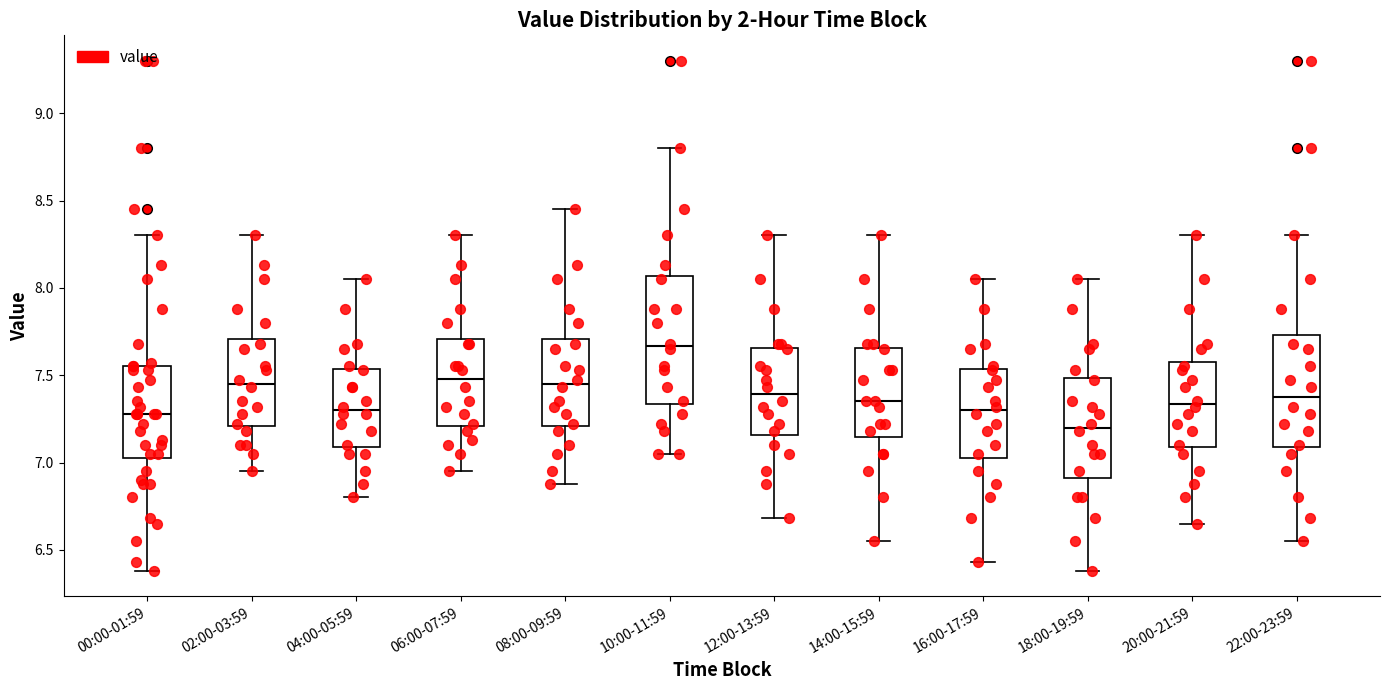

Comparing the boxes themselves (not the whiskers), which one is the tallest?

10:00-11:59